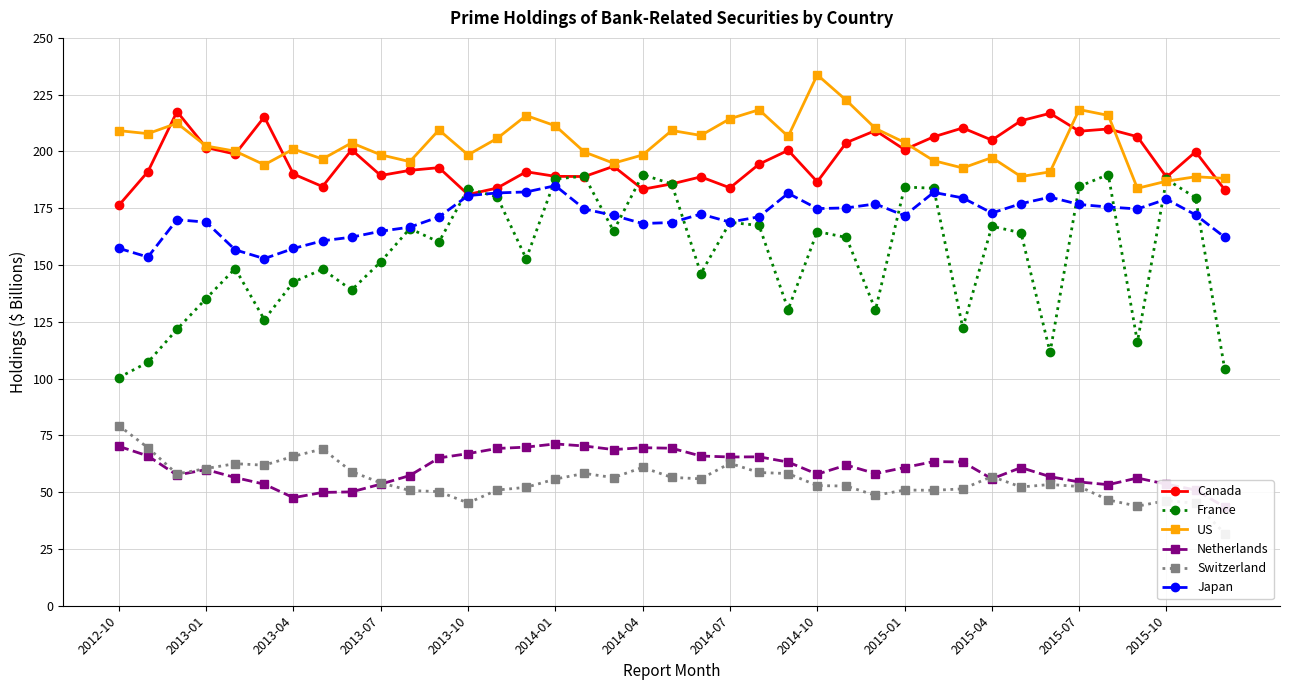

True or false: Japan has a value of 88.7 at 16.

False